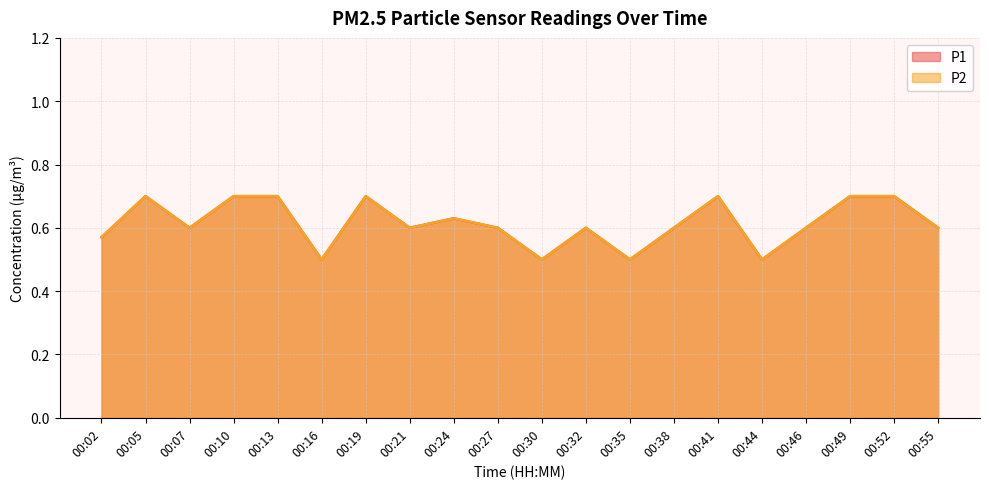

How many interior local valleys does the P2 series have?

6